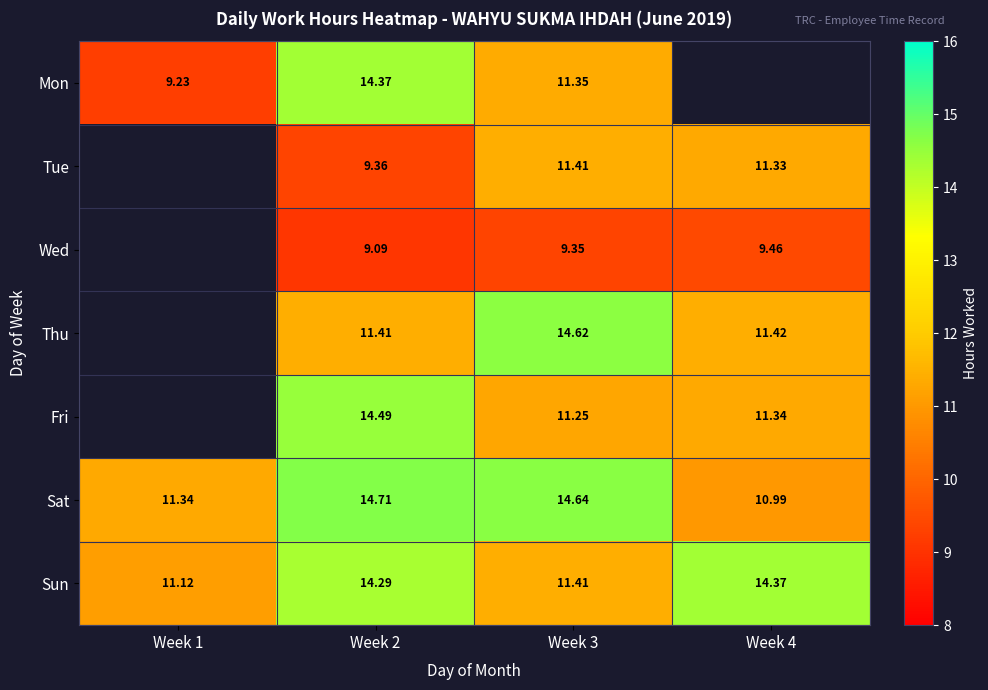

Is the value of Fri at Week 4 greater than the value of Thu at Week 2?

No